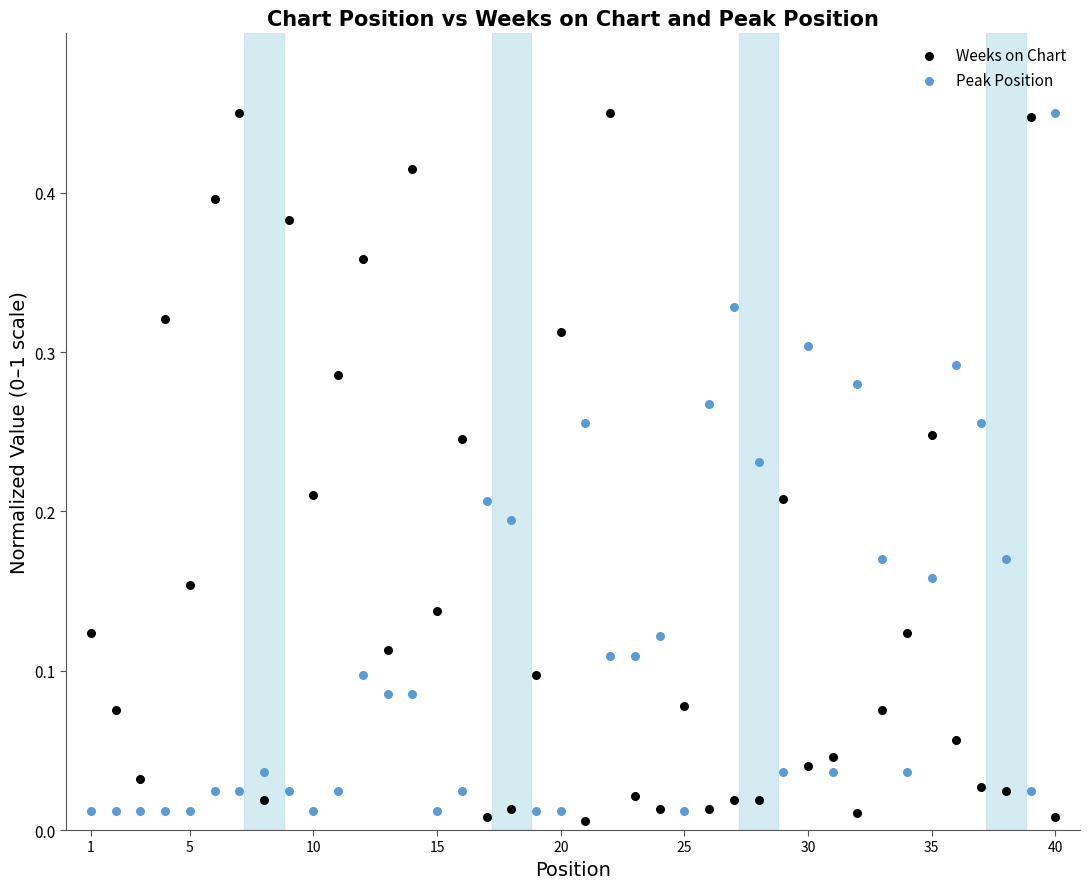

Which series has the widest spread of Y values?

Weeks on Chart